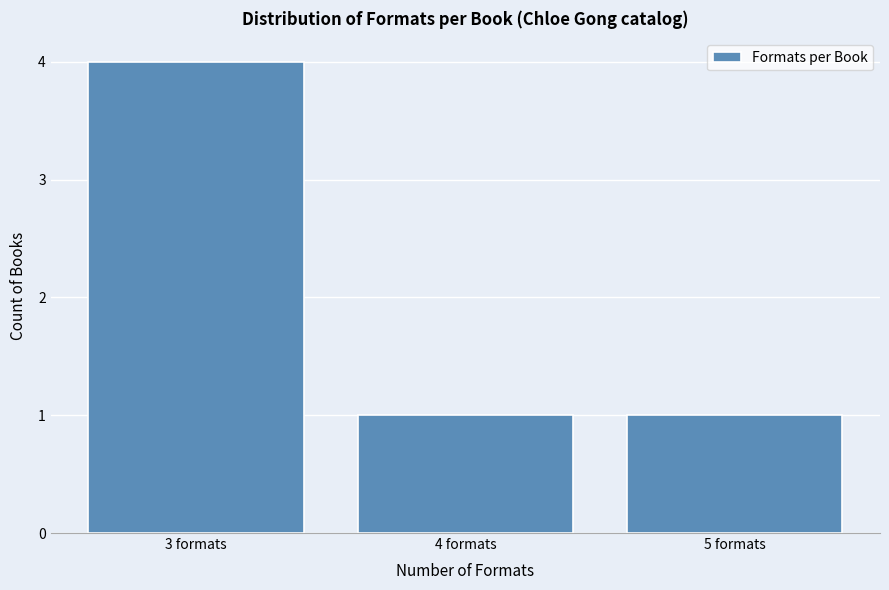

Reading left to right, transcribe this chart: for each bar, give the range it covers on the x-axis and its height. The values are not printed on the chart, so give them approximately, as read against the axis.

2.5 to 3.5: 4
3.5 to 4.5: 1
4.5 to 5.5: 1